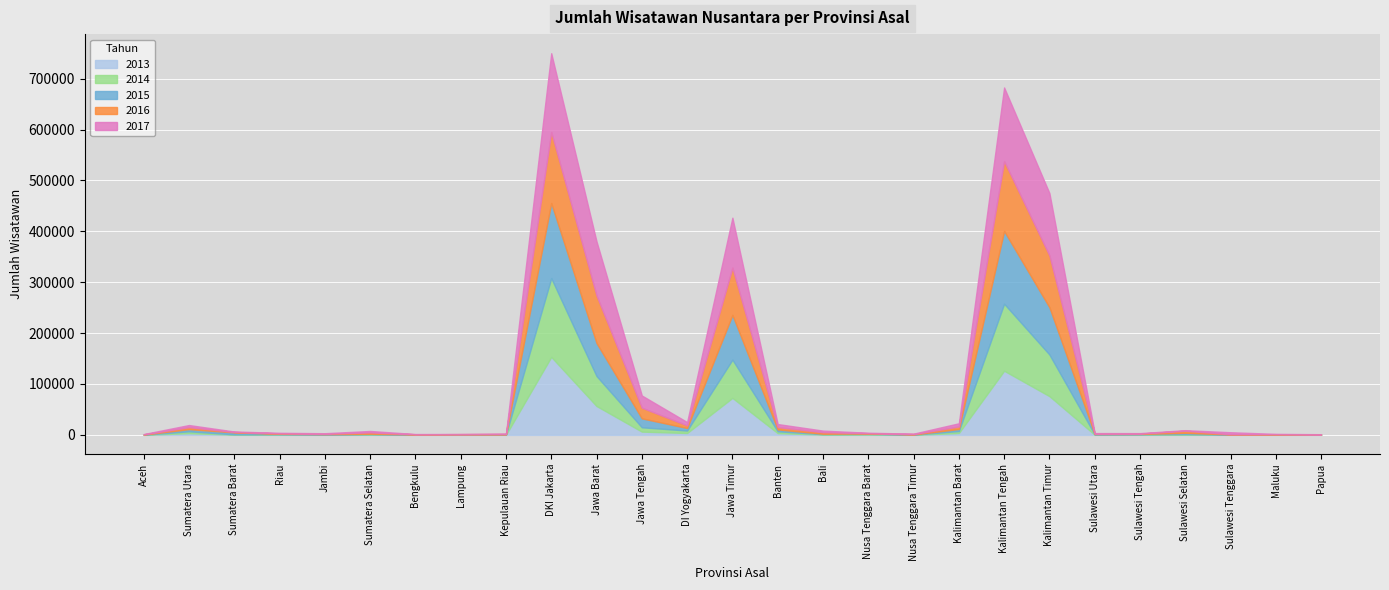

The value of 2014 at Sulawesi Tenggara is 278. True or false?

True